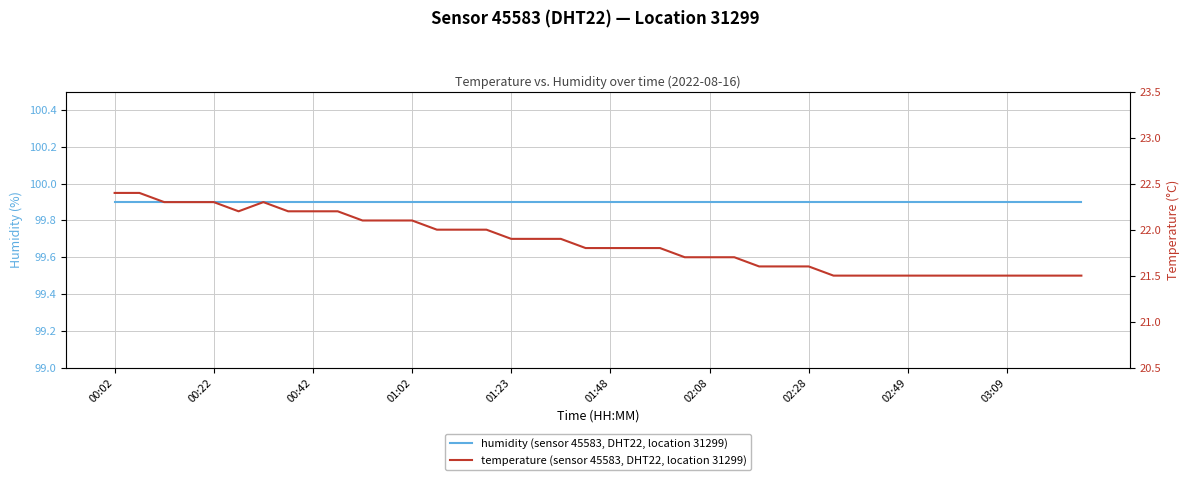

True or false: temperature (sensor 45583, DHT22, location 31299) has more than 1 interior local peaks.

False